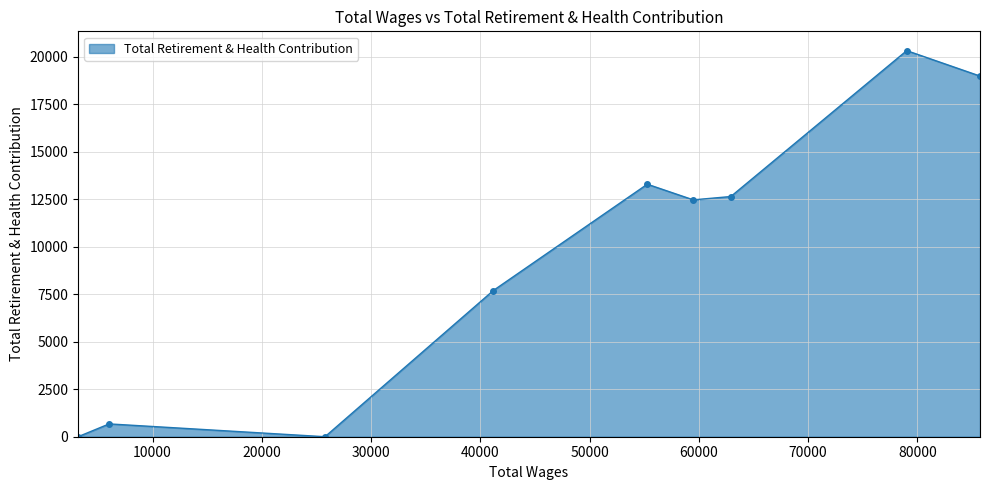

True or false: the data has more than 1 interior local peaks.

True